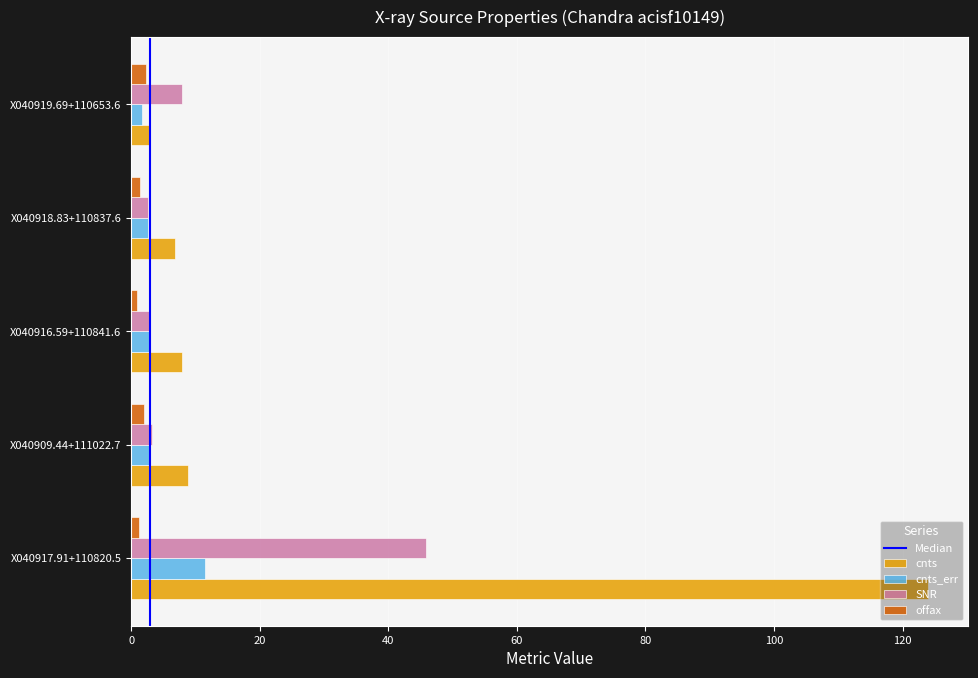

What is the difference between the maximum and minimum values in the SNR series?

43.4